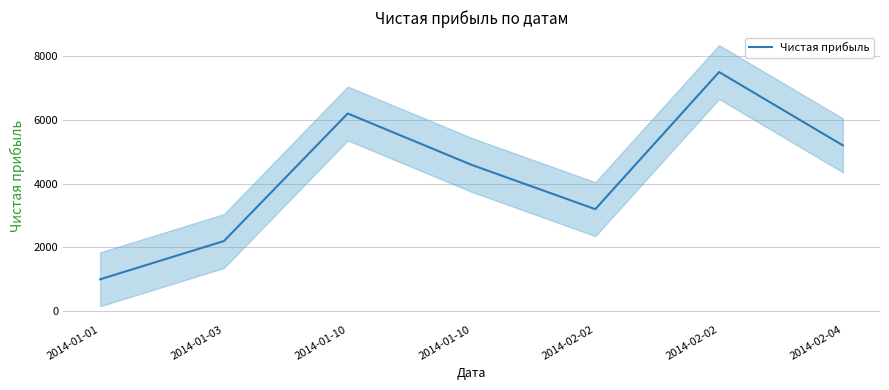

How many distinct data groups are displayed?

1